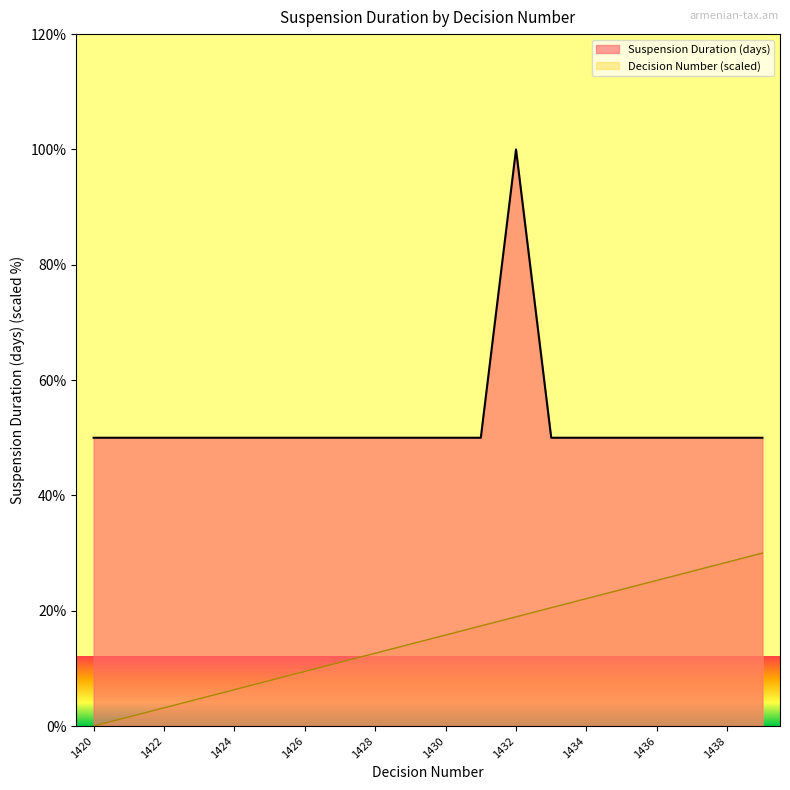

What is the sum of the Suspension Duration (days) values at 1423 and 1437?

100.0